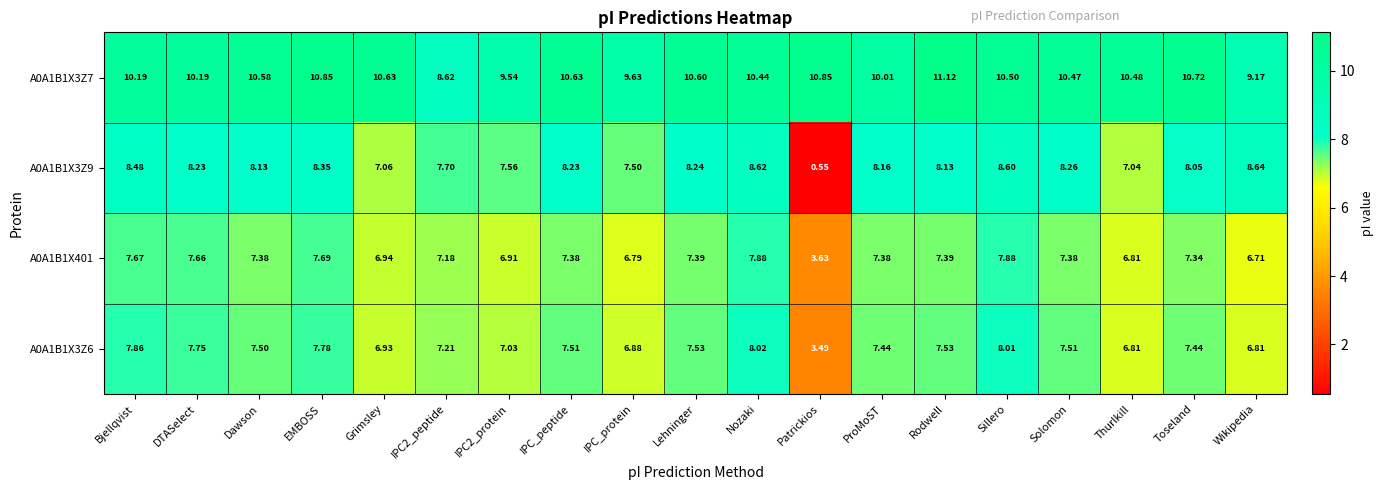

At which category is the sum across all series the highest?

Sillero